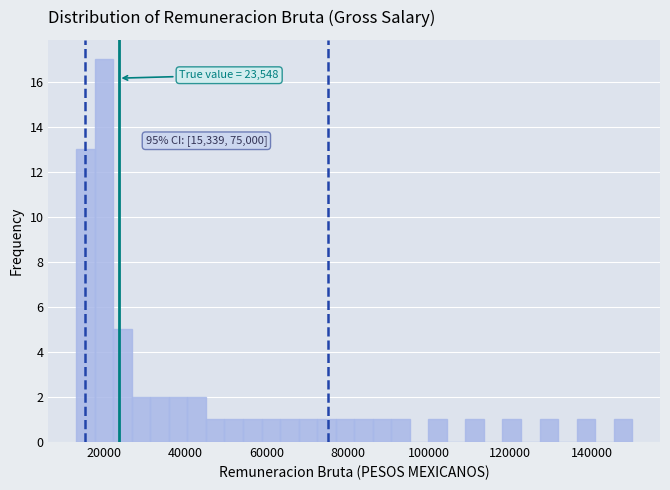

Read against the x-axis, roughly where is the centre of the tallest bar?

20000